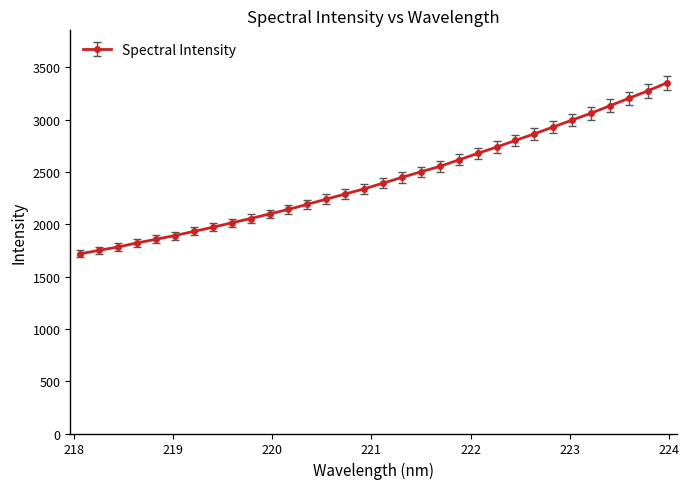

What is the value of the 19th point from the left?

2500.9